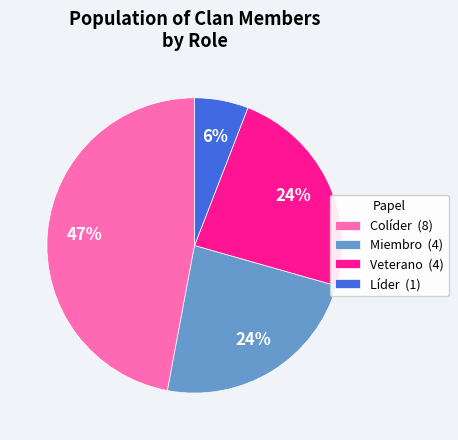

Is the sum of Colíder and Veterano greater than half?

Yes